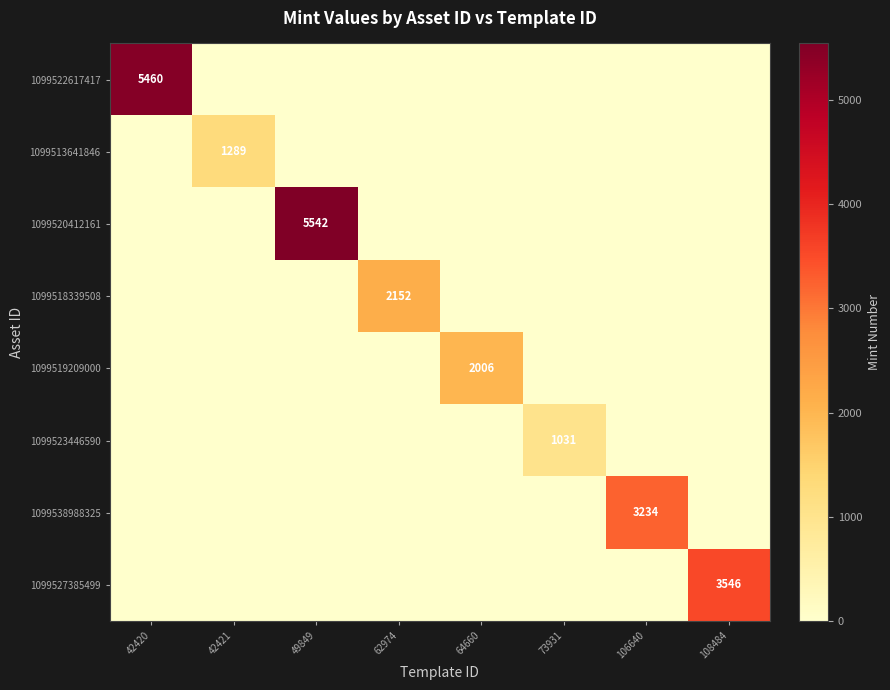

Is the value of 1099538988325 at 73931 greater than the value of 1099519209000 at 106640?

No